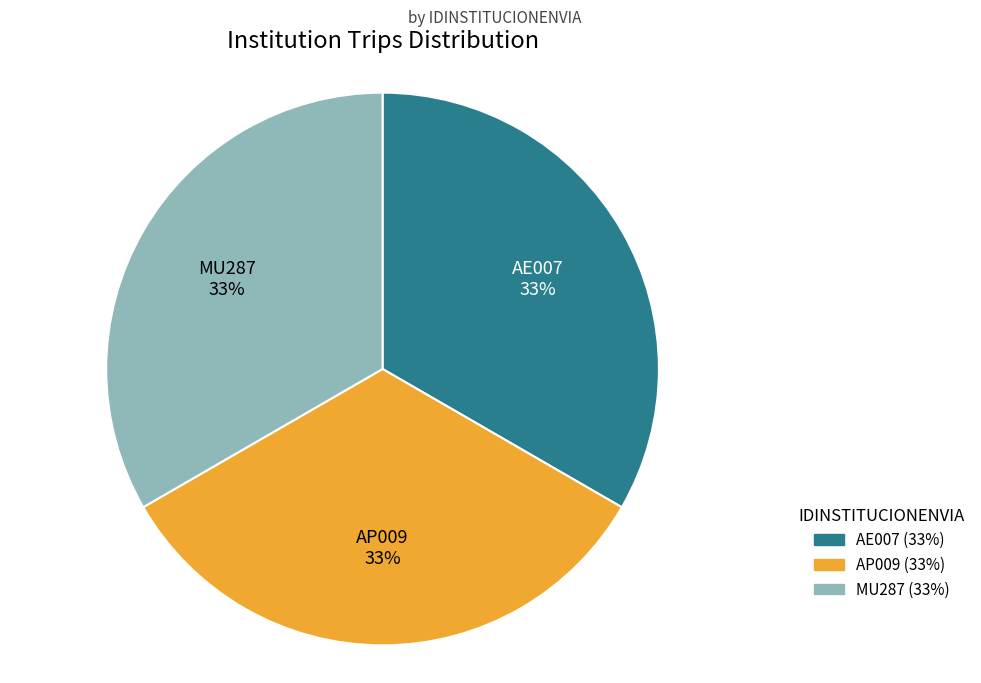

Approximately how many times larger is the value at AE007 compared to AP009?

1.0